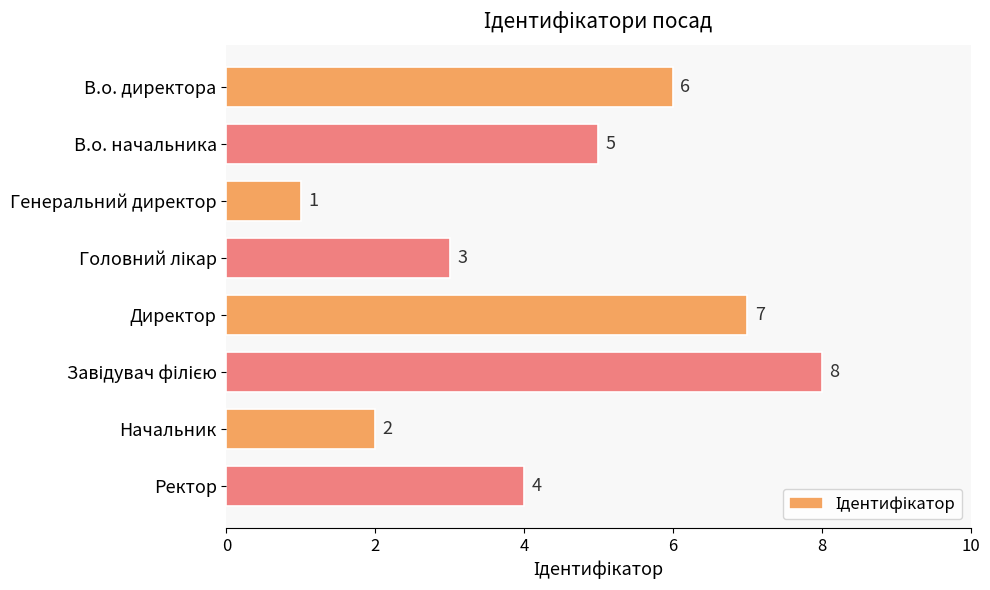

What is the difference between the maximum and minimum values?

7